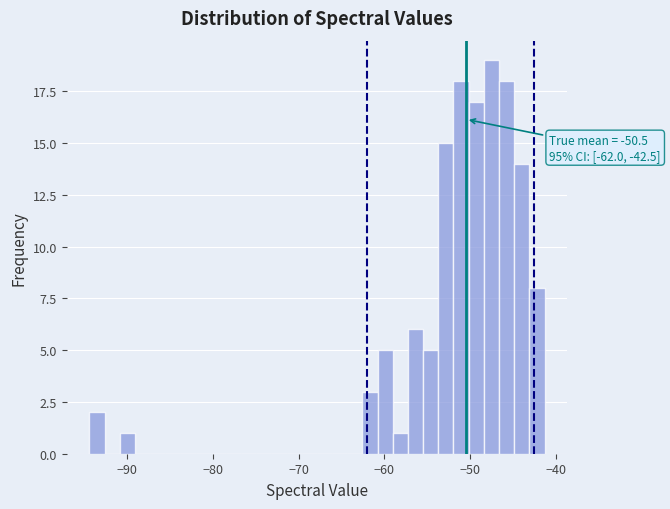

Read against the x-axis, roughly where is the centre of the tallest bar?

-48